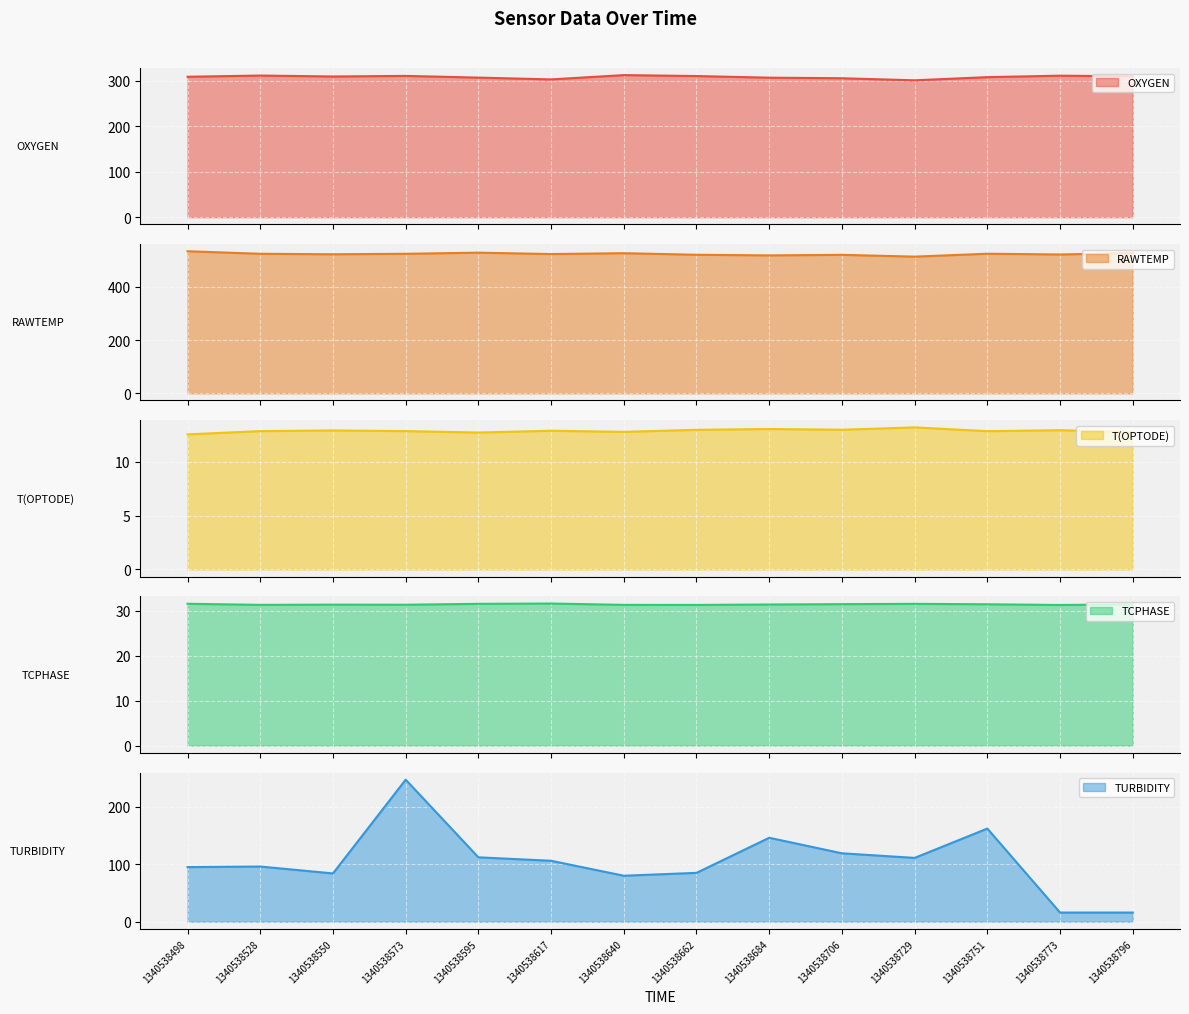

Does the chart display data point markers on the line(s)?

No